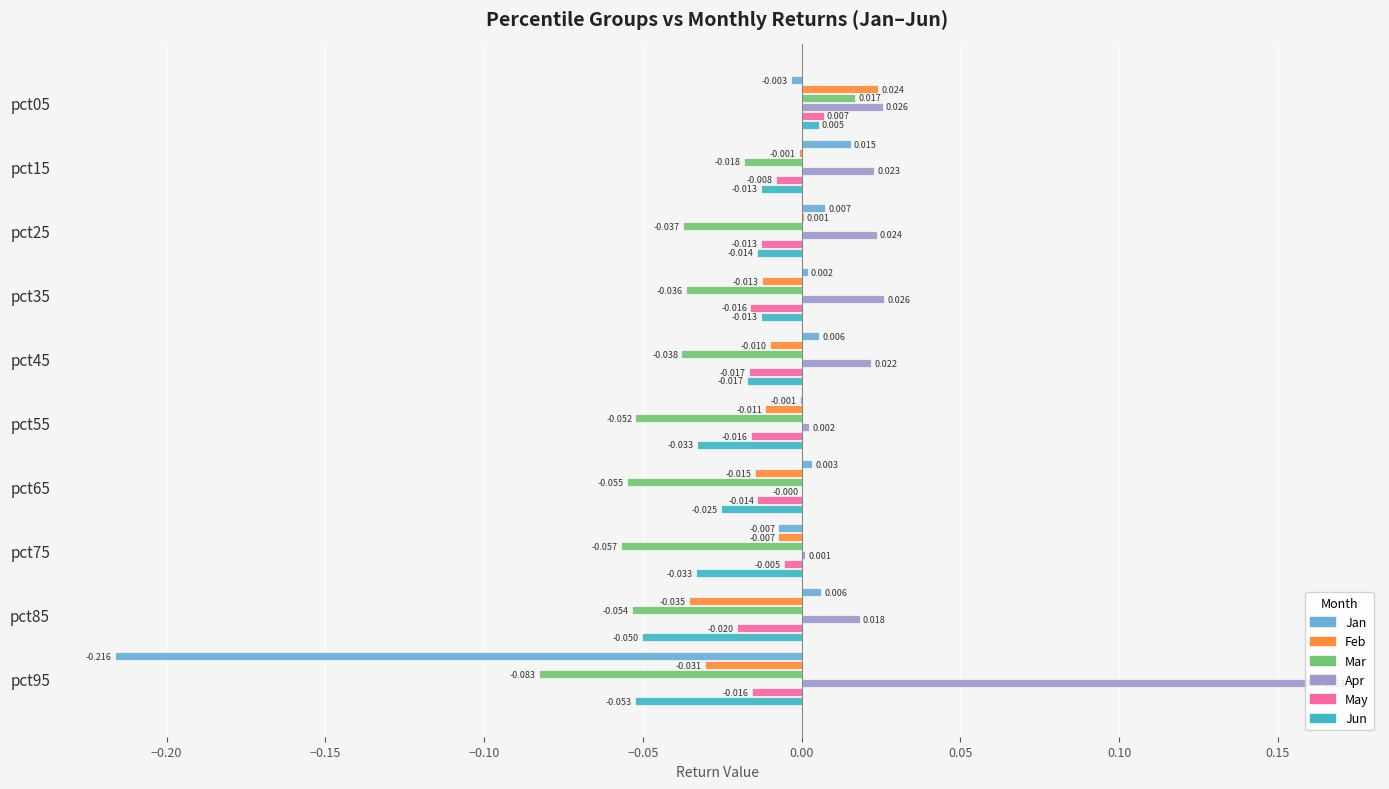

Is the value of Feb at pct05 greater than the value of Mar at pct75?

Yes